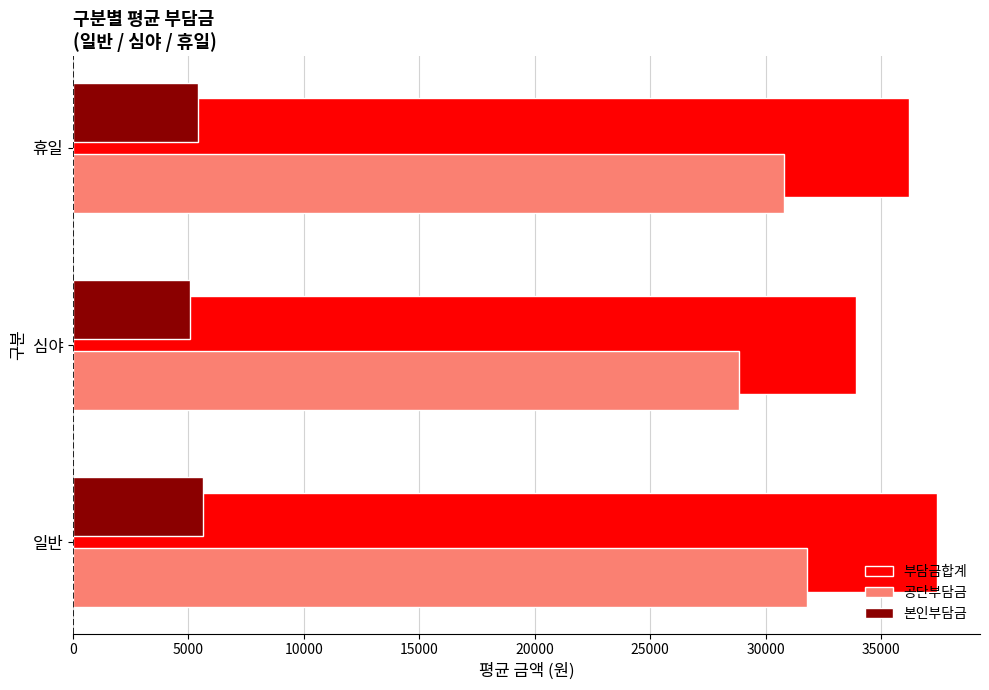

Which series has the largest range (max minus min)?

부담금합계